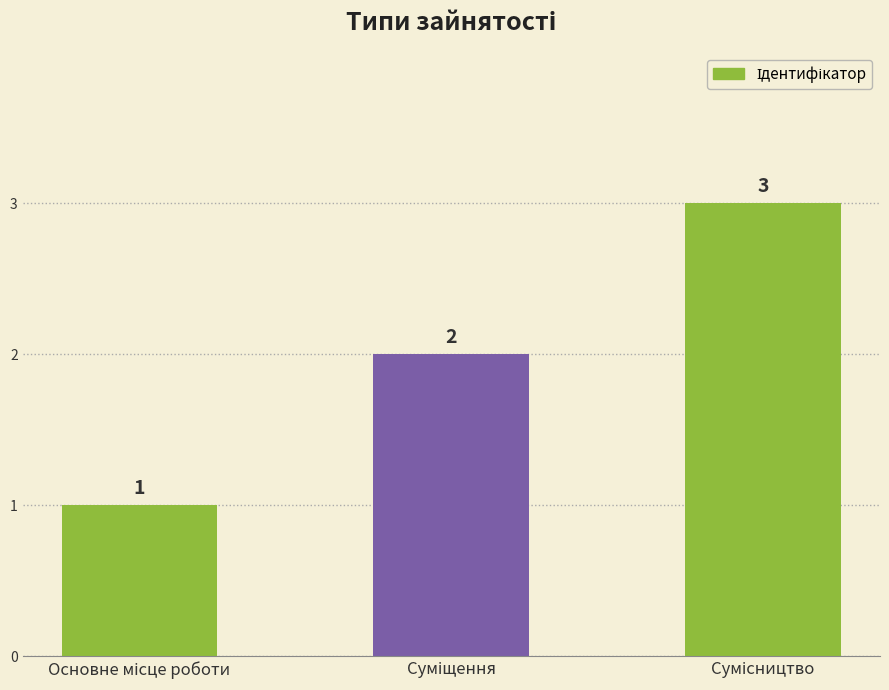

What is the maximum value shown in the chart?

3